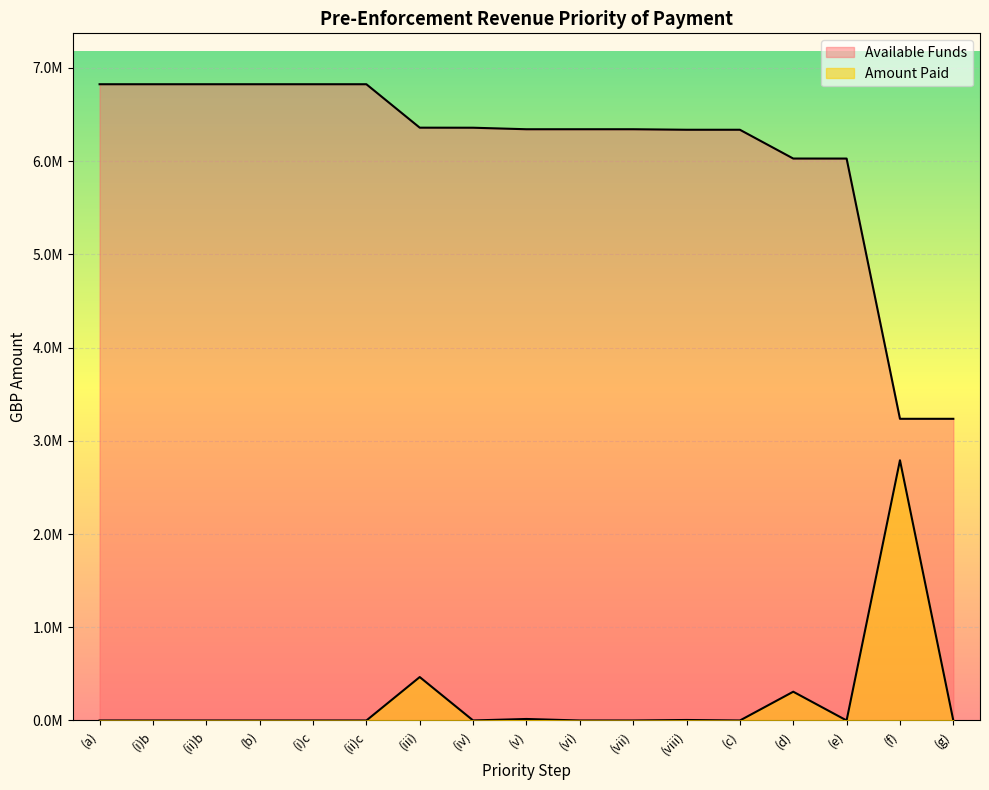

True or false: Available Funds and Amount Paid intersect in this chart.

False